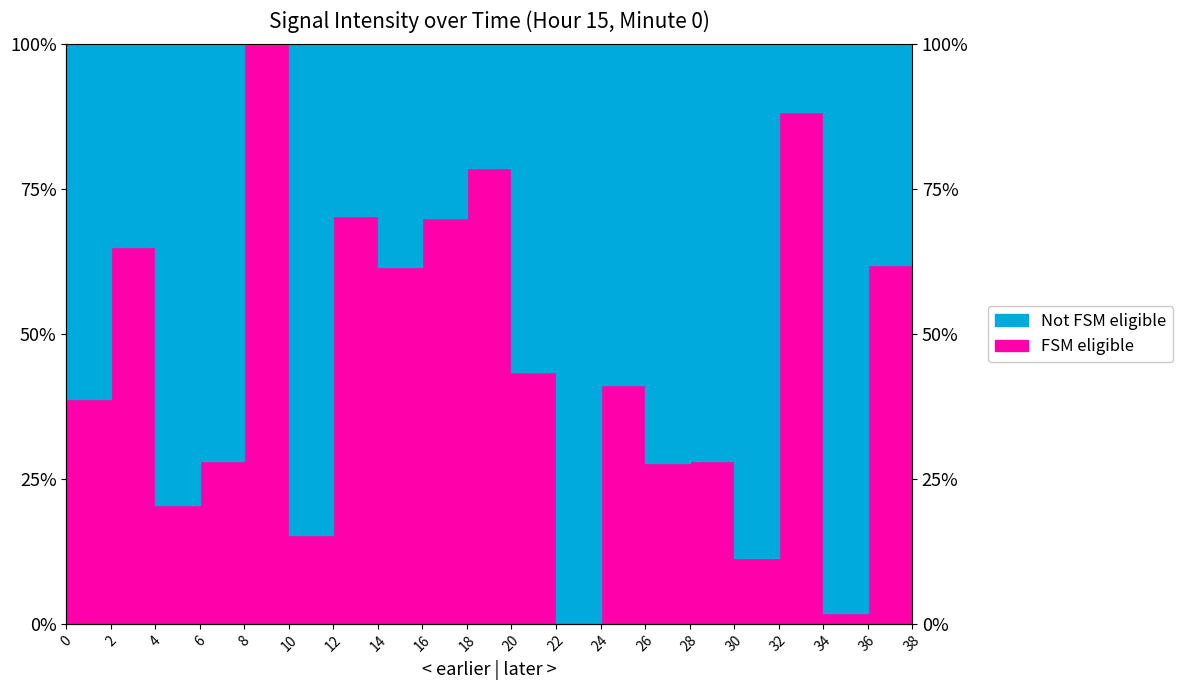

Read the value at 30.

11.3